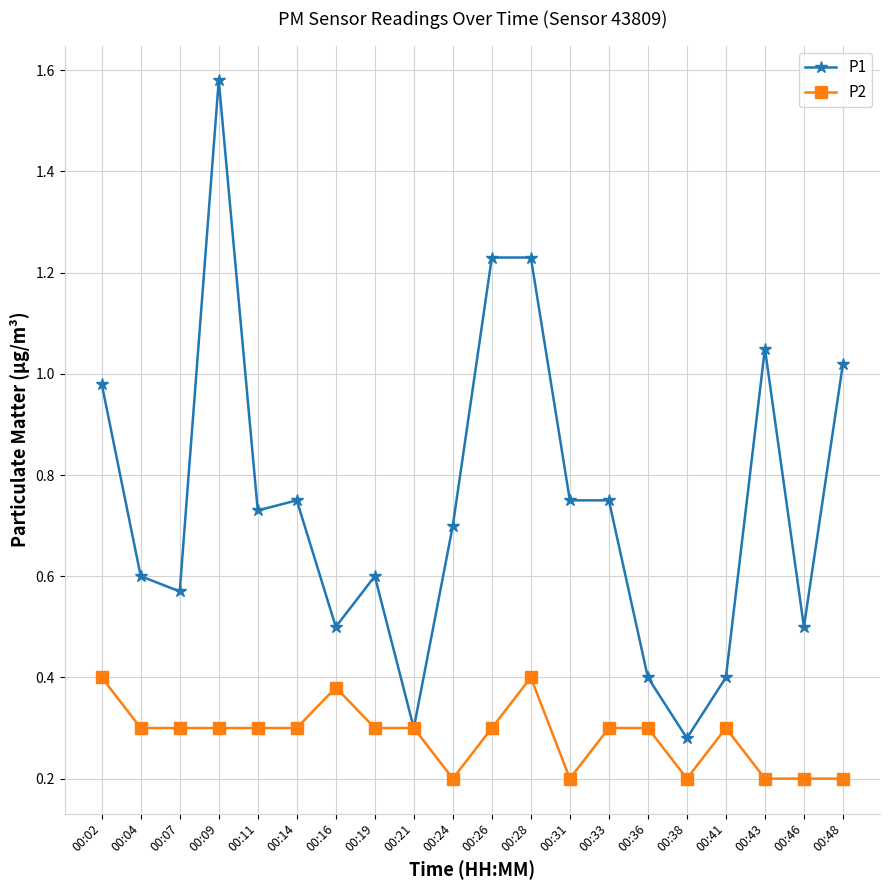

Where is the first local minimum for P1?

00:07